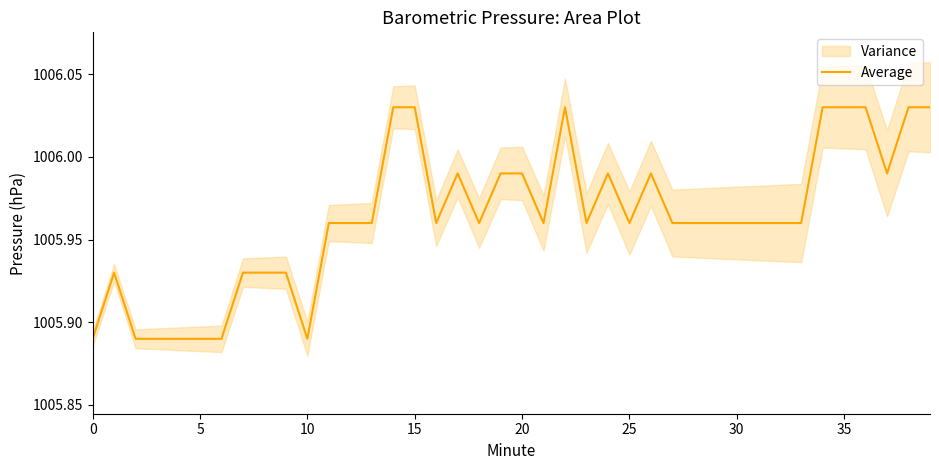

Is it true that the value at 25 is 1006.0?

True